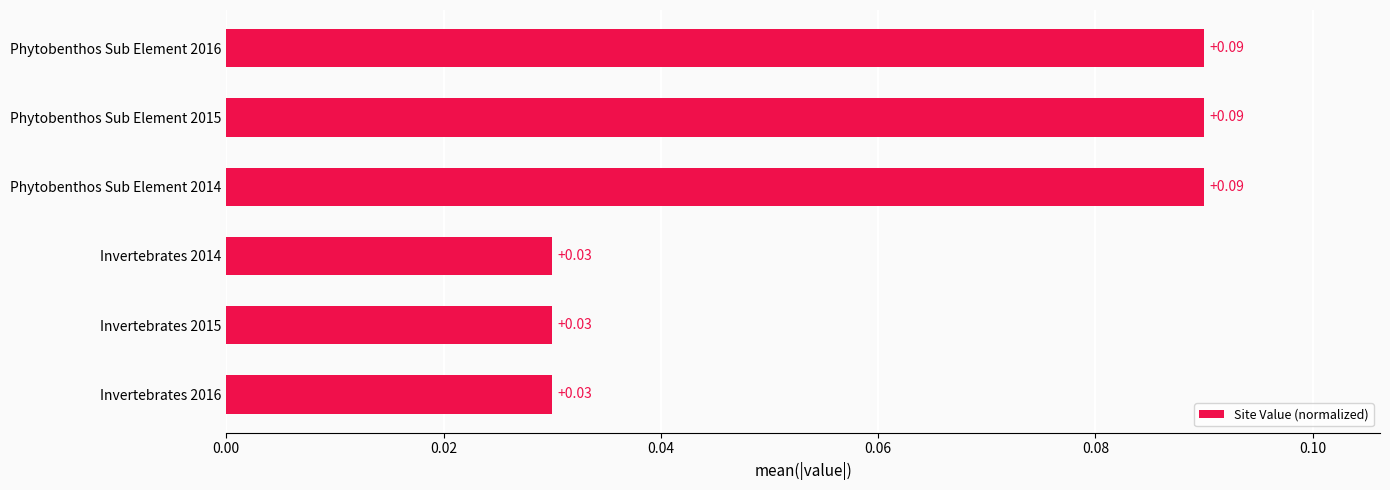

What is the sum of all values?

0.4